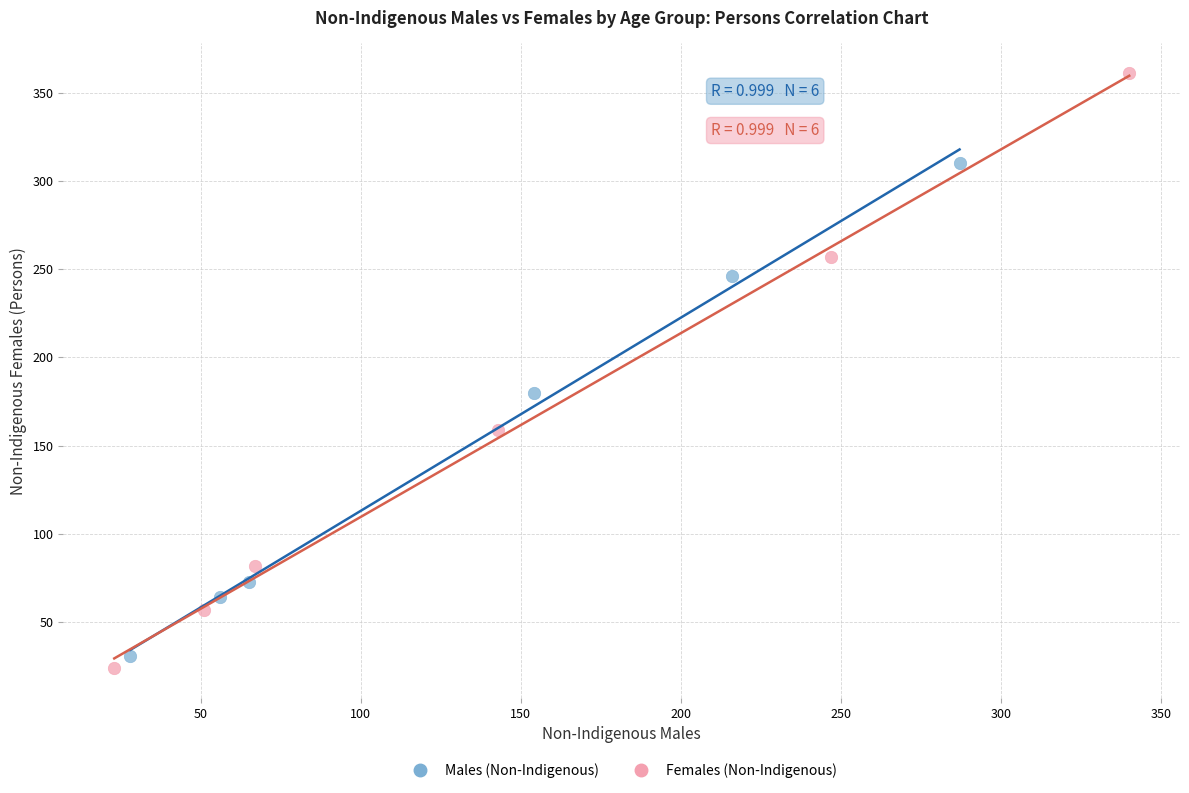

Which series has the largest Y range (max minus min)?

Females (Non-Indigenous)